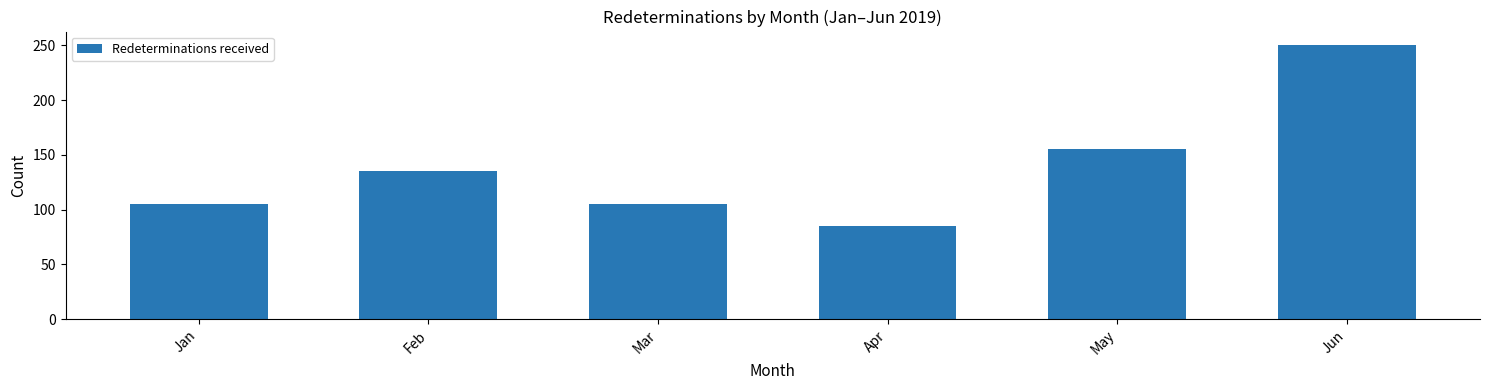

The chart shows a value of 55 at Apr. True or false?

False